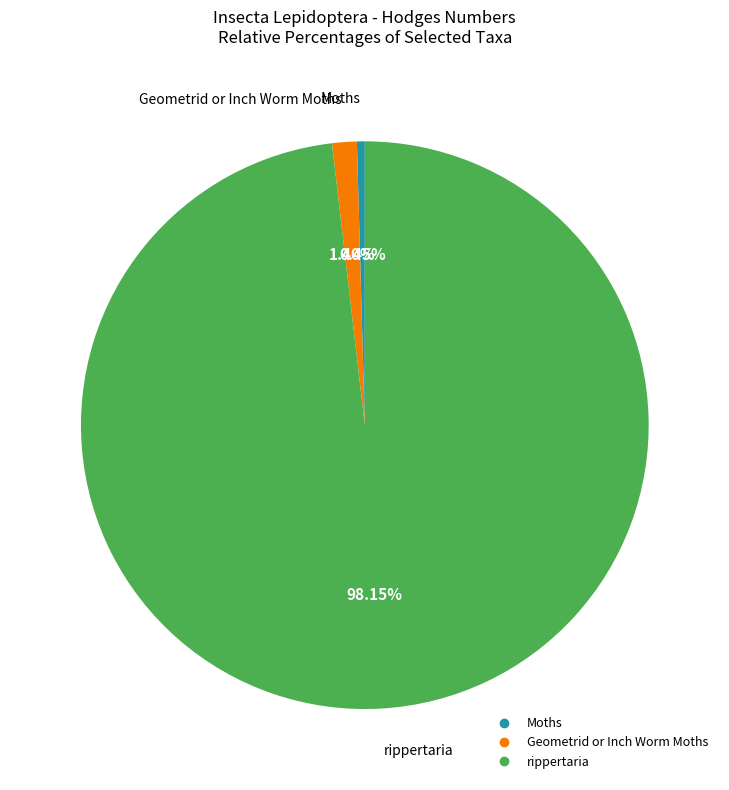

What is the smallest slice in the pie chart?

Moths